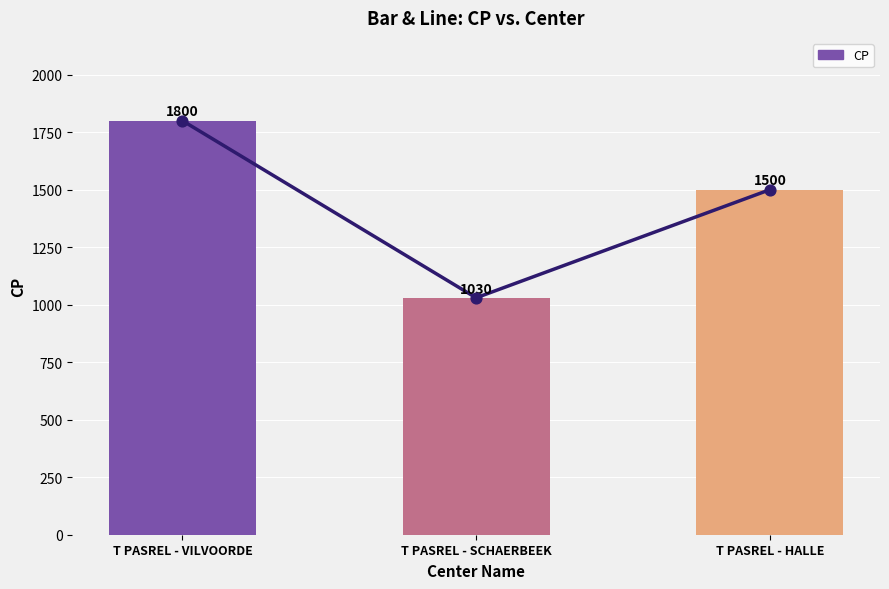

What is the change in value from T PASREL - VILVOORDE to T PASREL - SCHAERBEEK?

-770